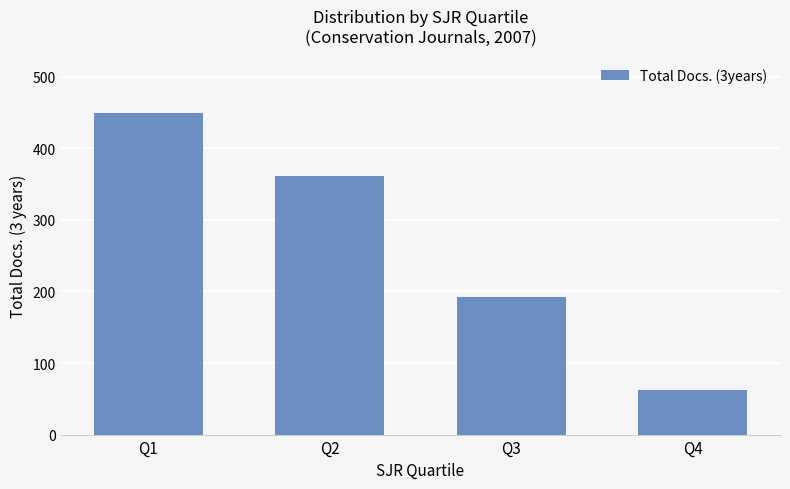

What is the value of the 2nd bar from the left?

362